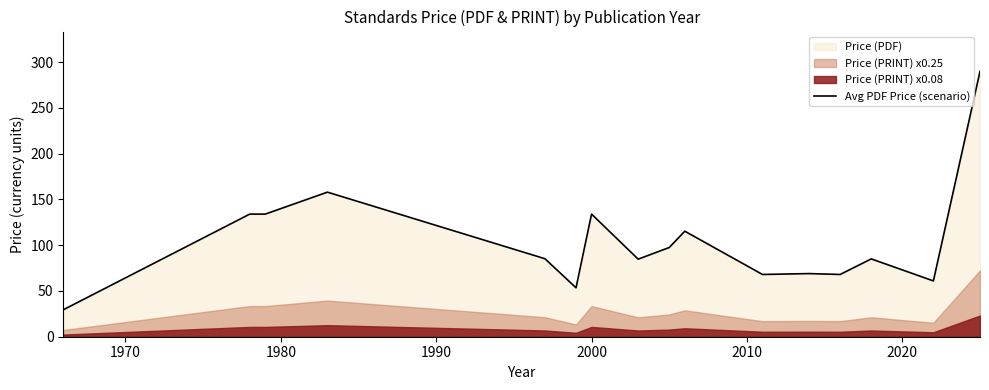

What is the lowest value of the Avg PDF Price (scenario) series?

29.4